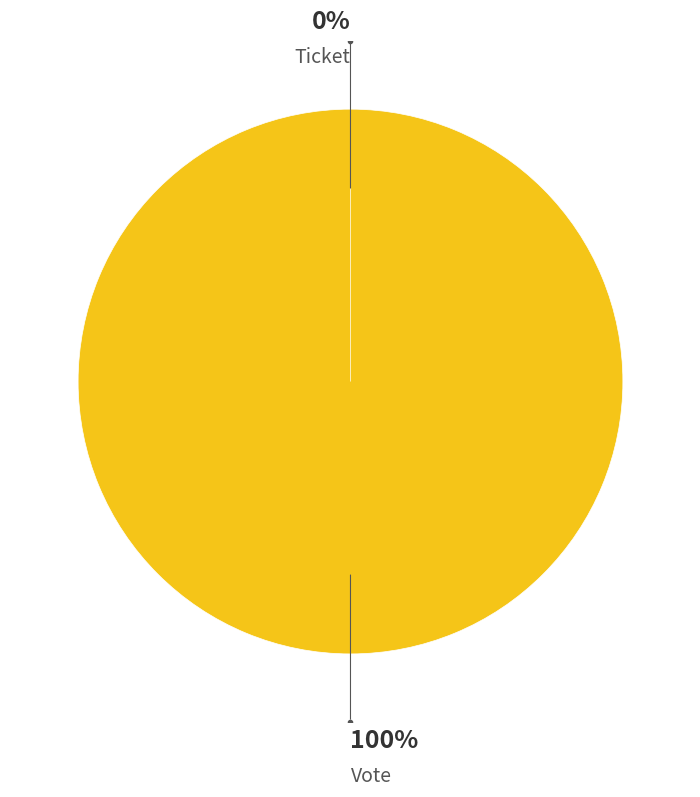

Combined, do Ticket and Vote account for over 50%?

Yes